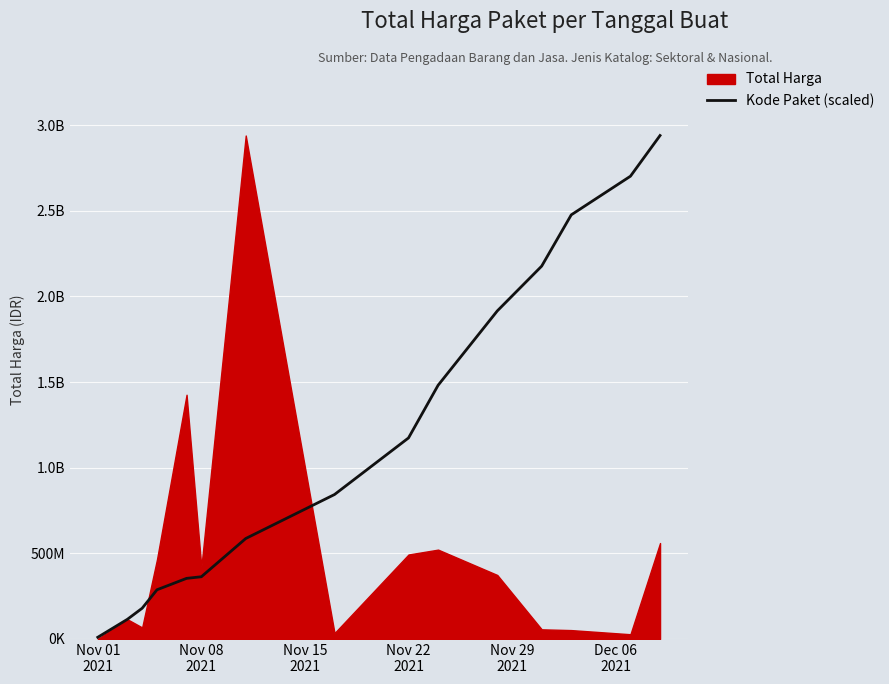

True or false: the data has more than 2 interior local peaks.

False